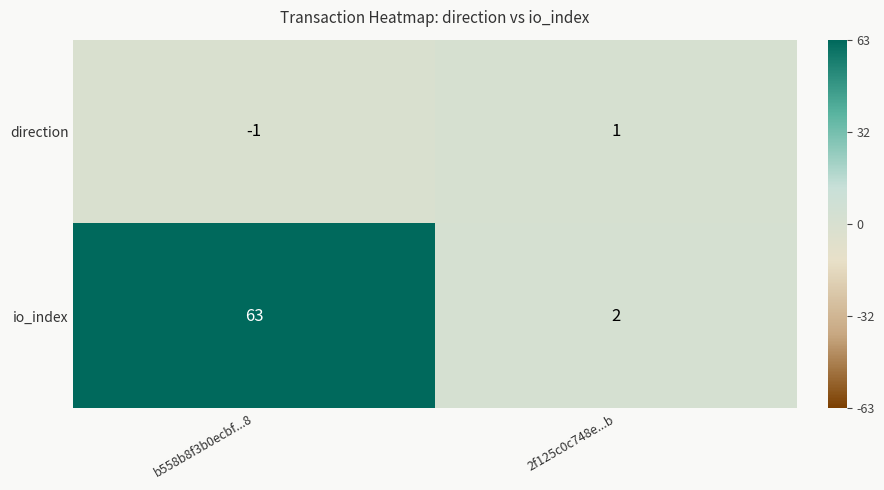

What is the sum of the io_index values at b558b8f3b0ecbf...8 and 2f125c0c748e...b?

65